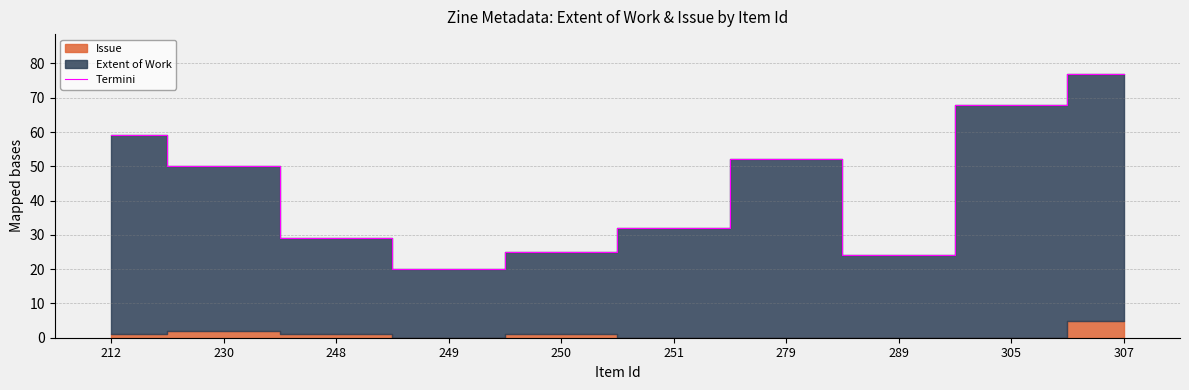

How many points are higher than both their immediate neighbors (excluding endpoints)?

1